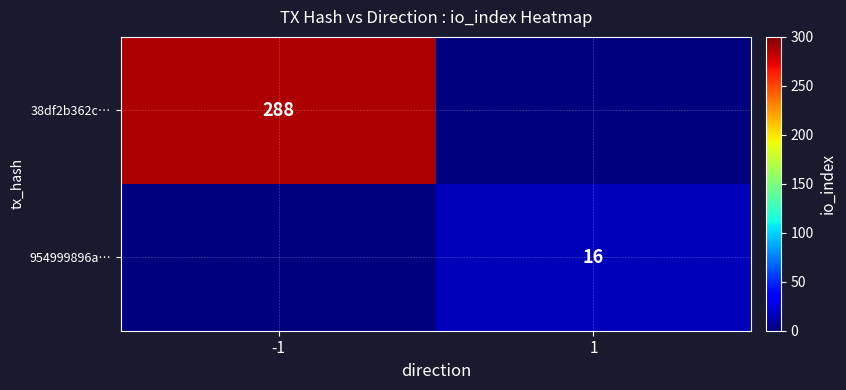

True or false: 38df2b362c… has a value of 442 at -1.

False